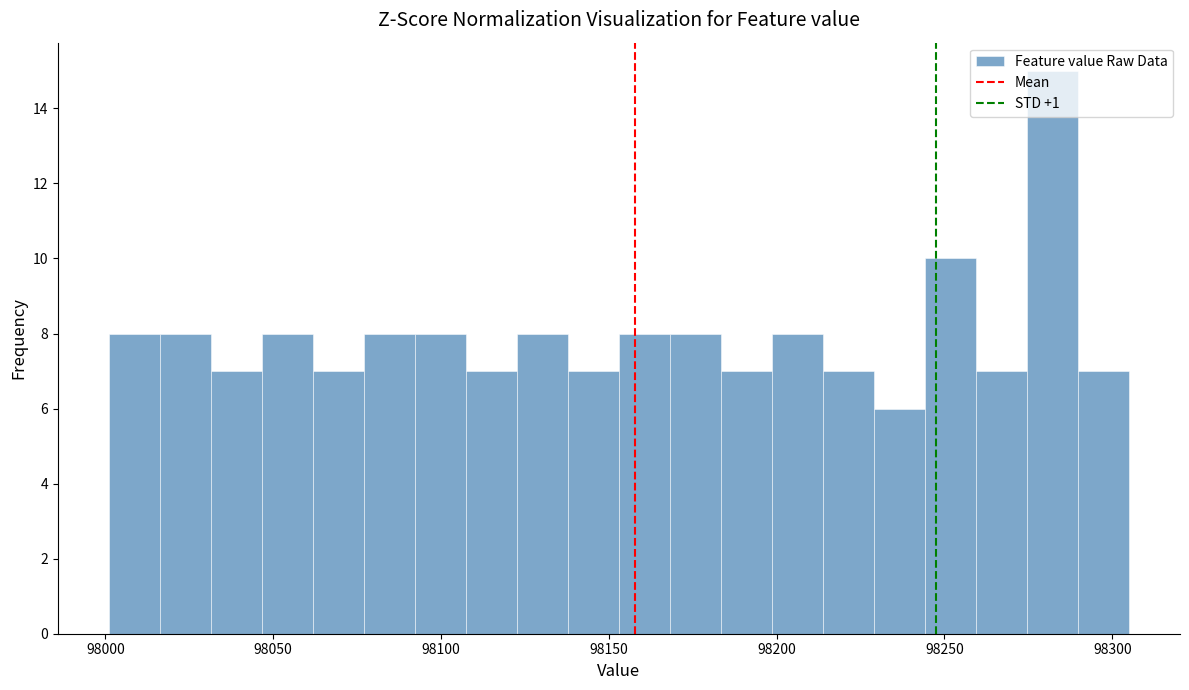

Read against the x-axis, roughly where is the centre of the tallest bar?

98280